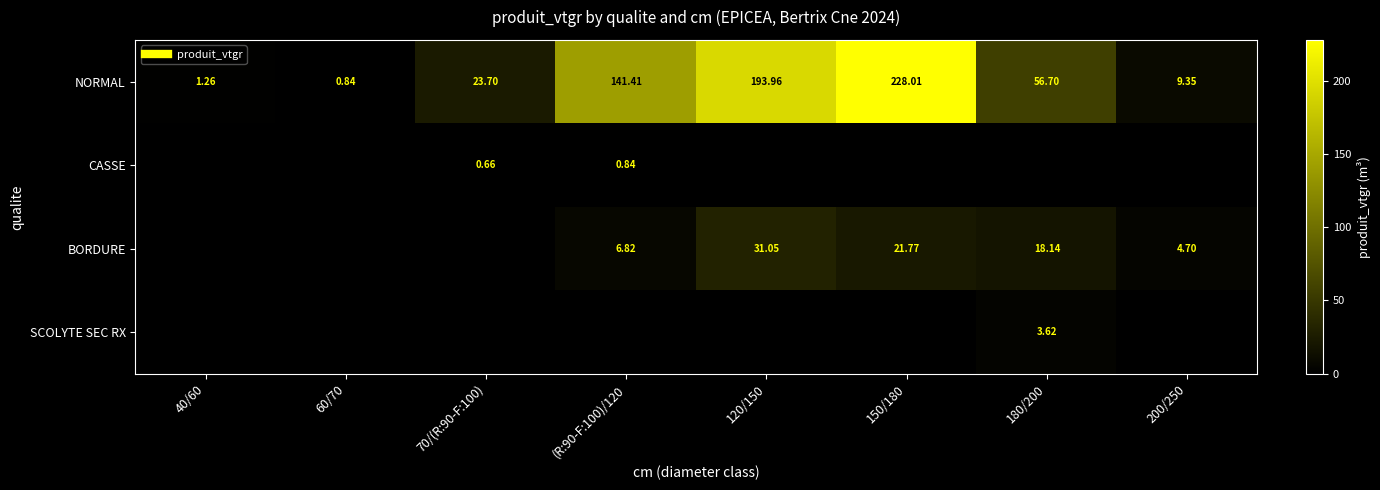

Read the BORDURE value at 180/200.

18.1